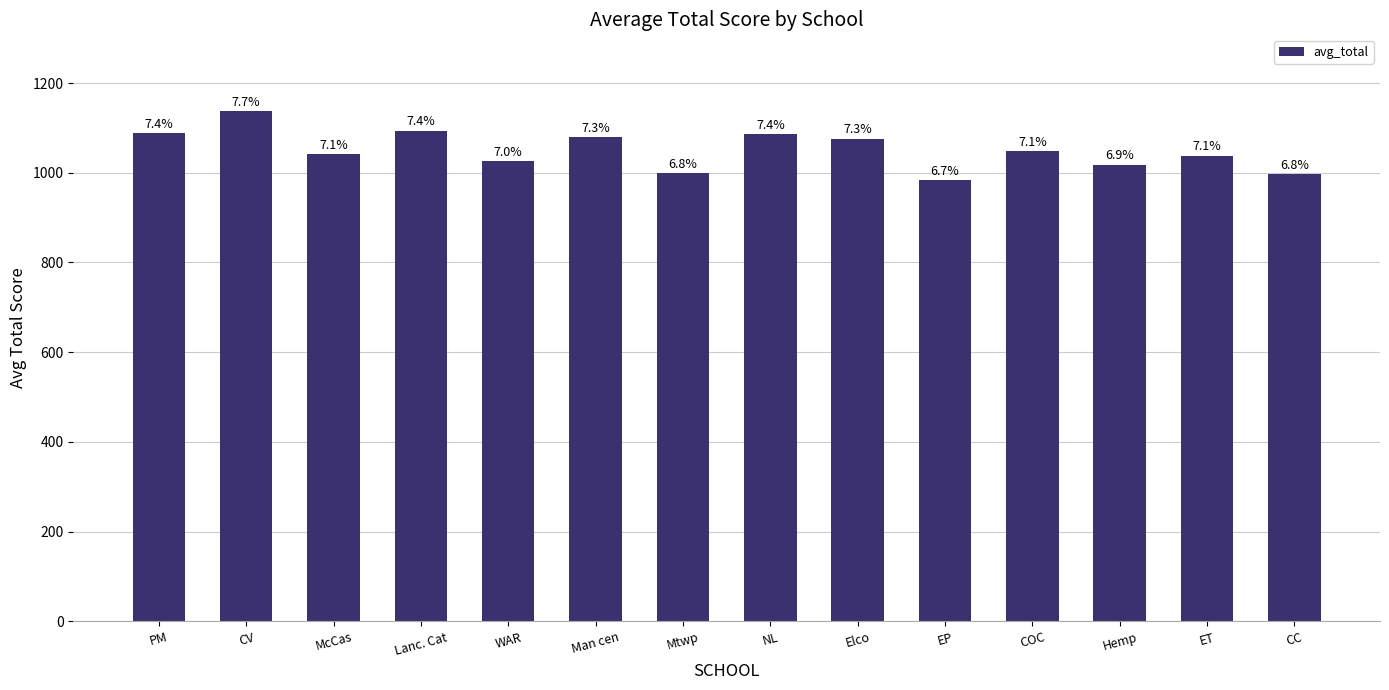

The chart shows a value of 1079 at Man cen. True or false?

True